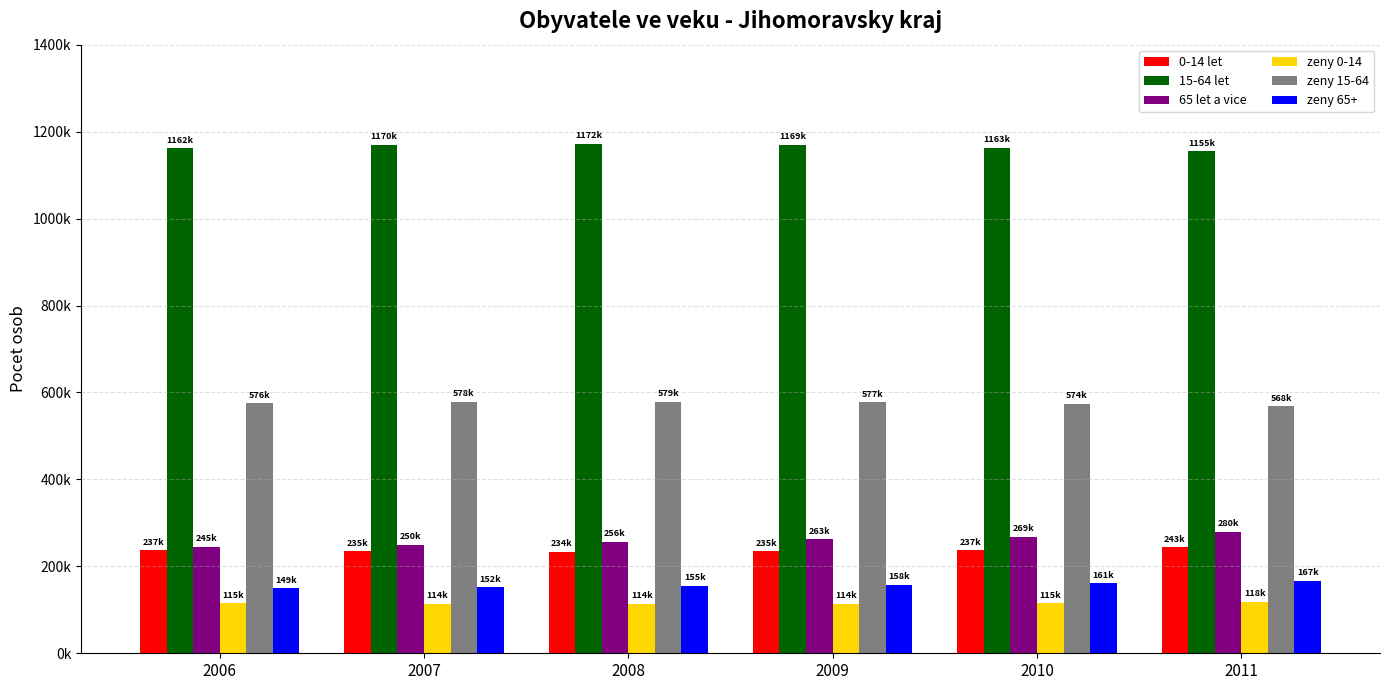

Where does the zeny 0-14 series first go above 115394?

2010